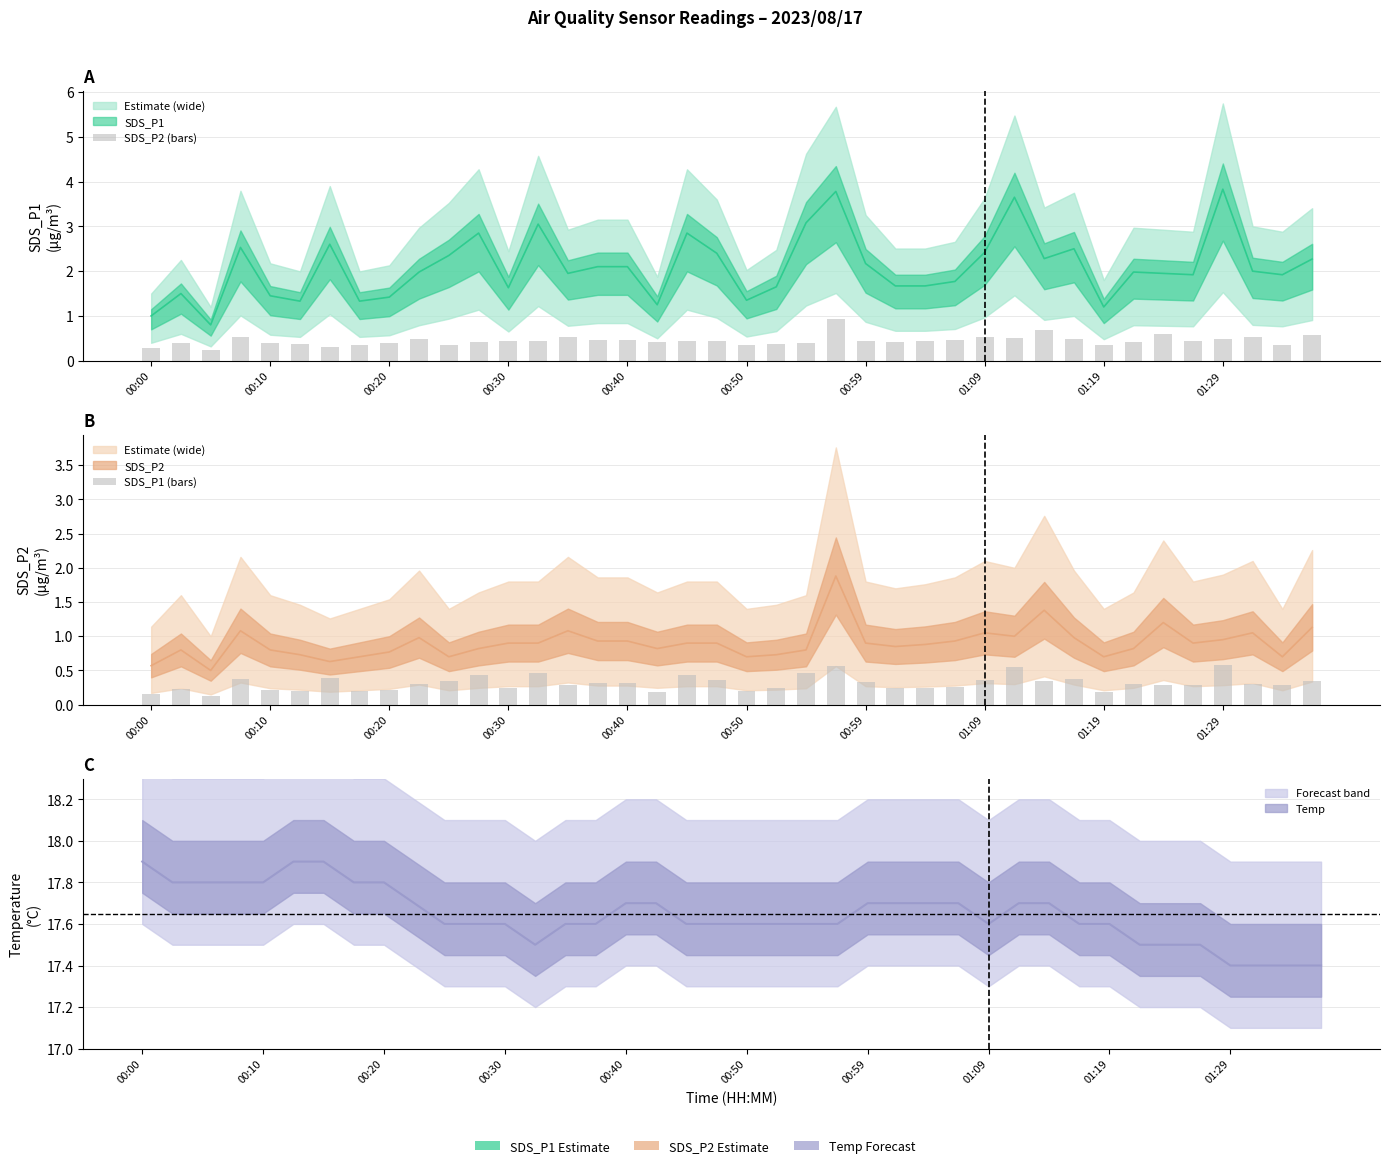

What is the difference between the maximum and minimum values in the SDS_P1 (bars) series?

0.5